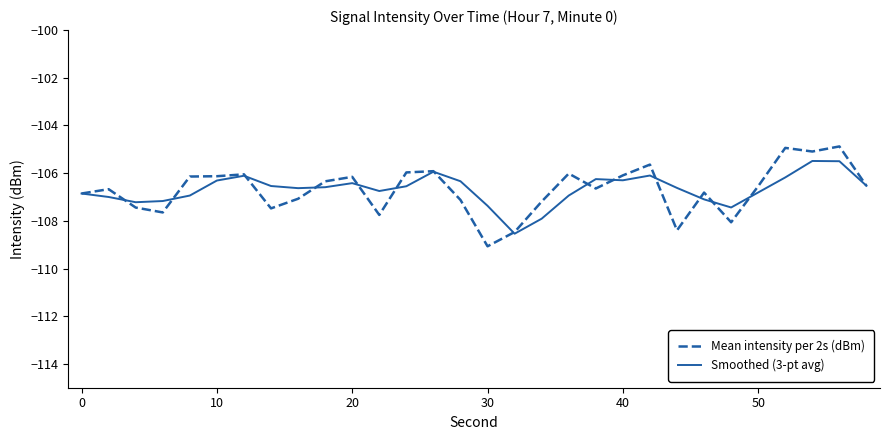

Rank the series by their maximum value, from lowest to highest.

Smoothed (3-pt avg), Mean intensity per 2s (dBm)